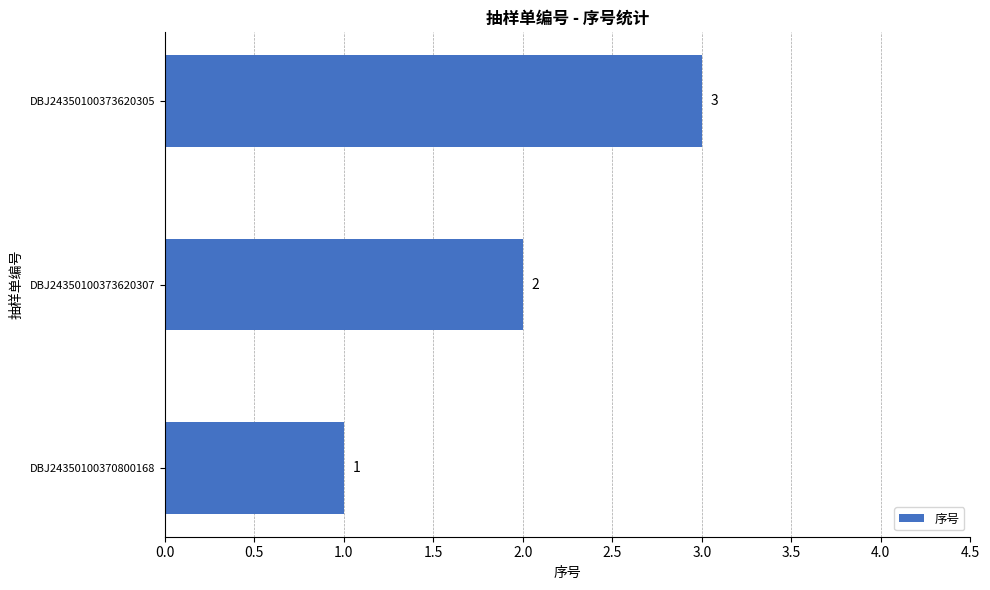

What is the change in value from DBJ24350100370800168 to DBJ24350100373620305?

+2